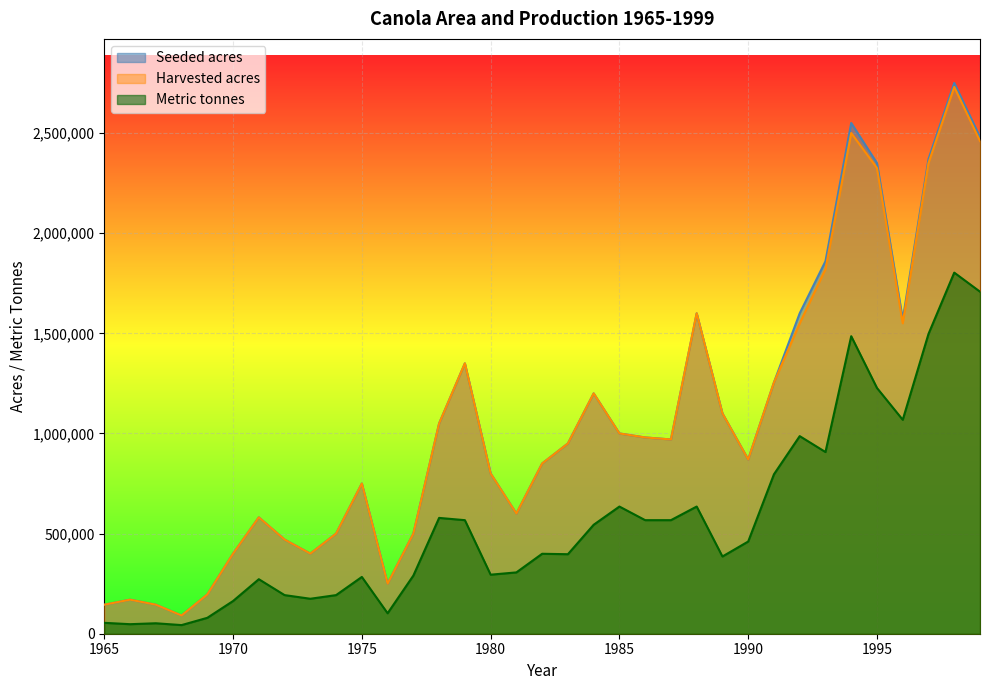

What is the value of the Metric tonnes point at the 28th from the left?

986600